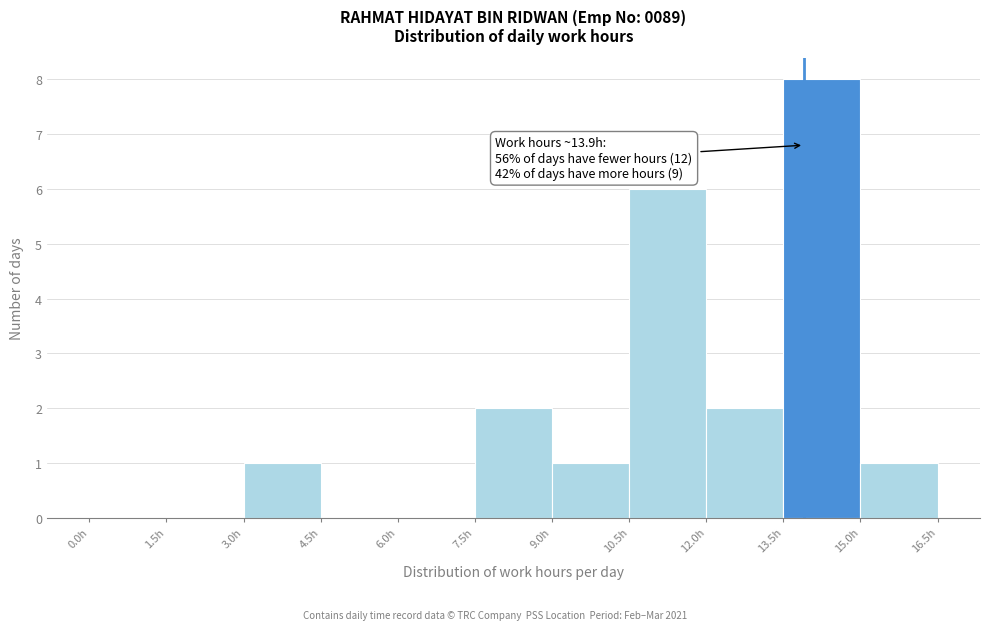

Over which range of the x-axis is the bar tallest?

13.5 to 15.0